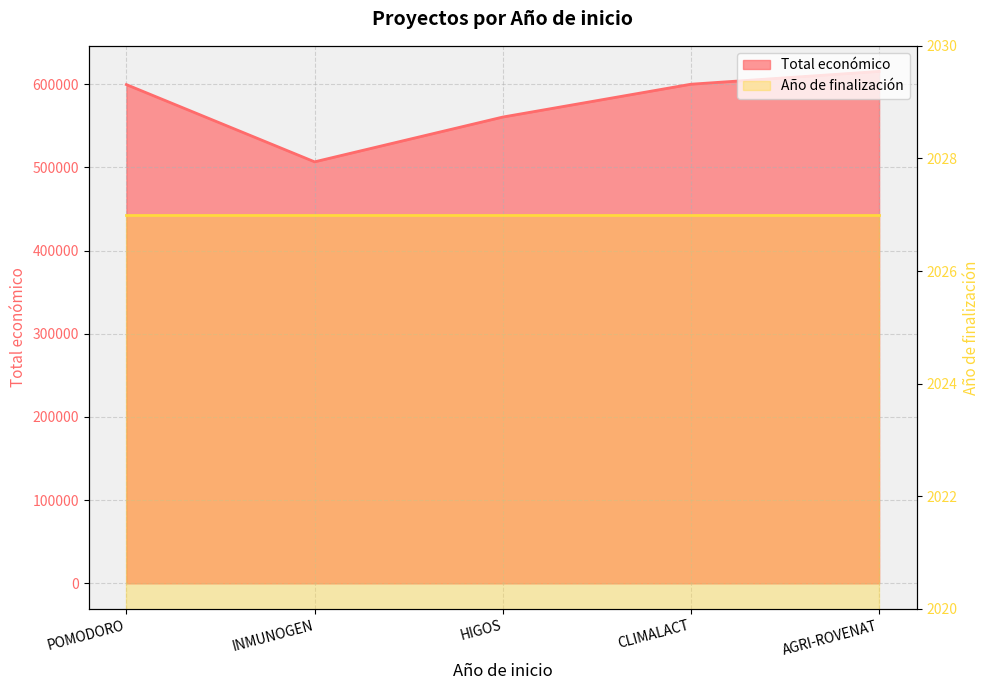

Which category has the lowest value across all series?

INMUNOGEN